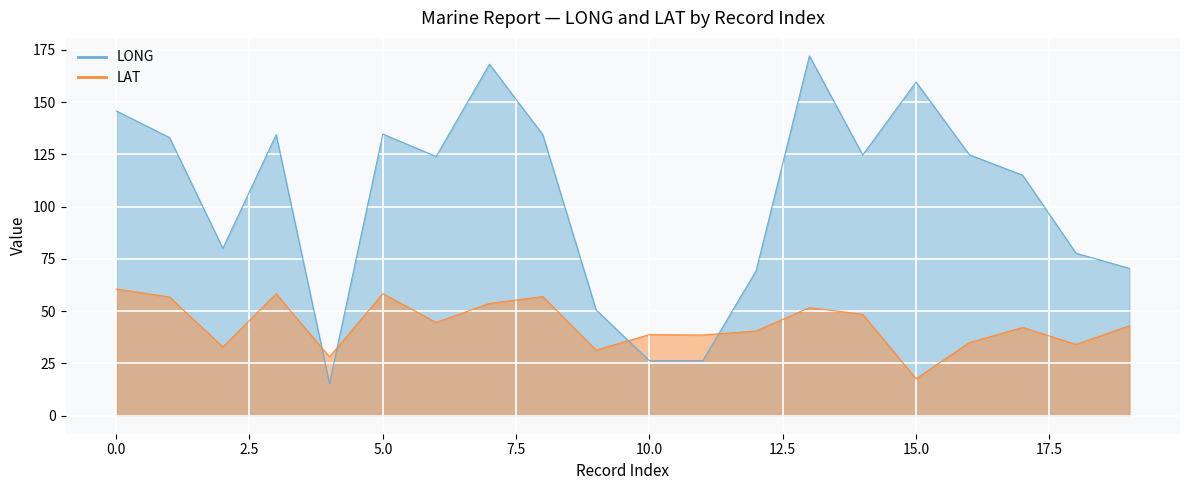

True or false: LONG has a value of 134.7 at 5.

True